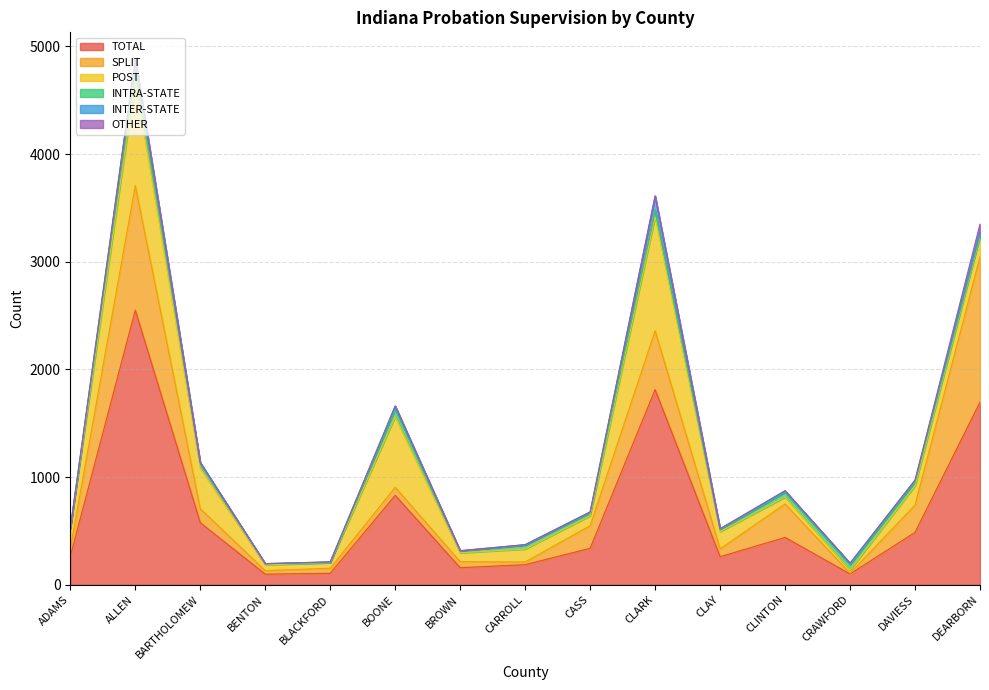

The value of INTRA-STATE at BOONE is 69. True or false?

True